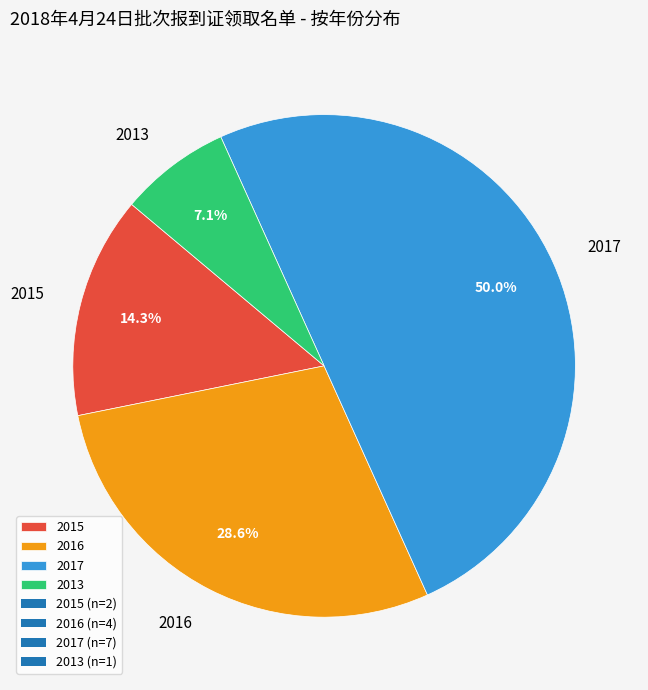

What percentage is the 2013 slice, to the nearest percent?

7%